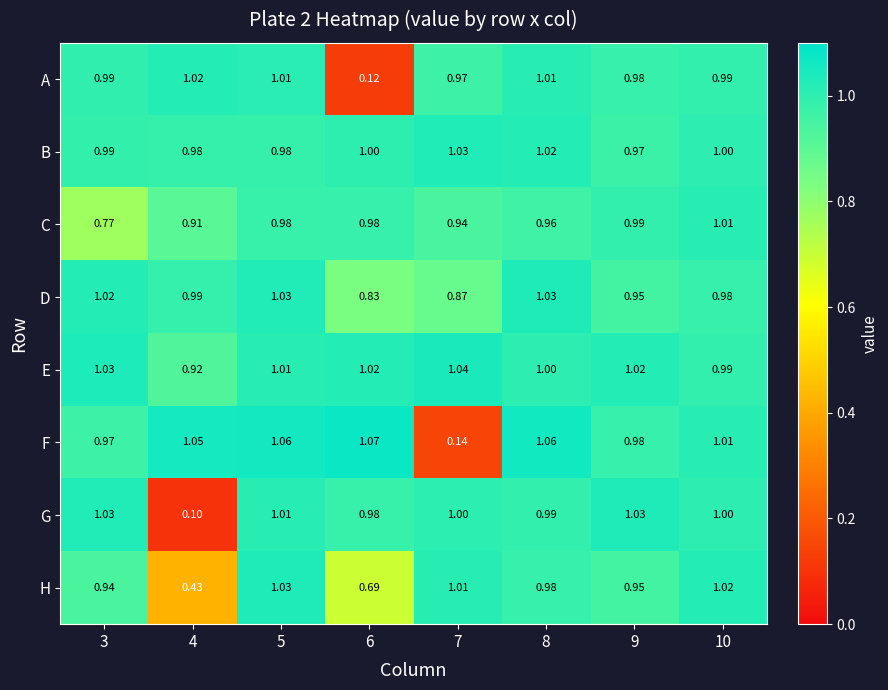

Which series has the largest total across all categories?

E